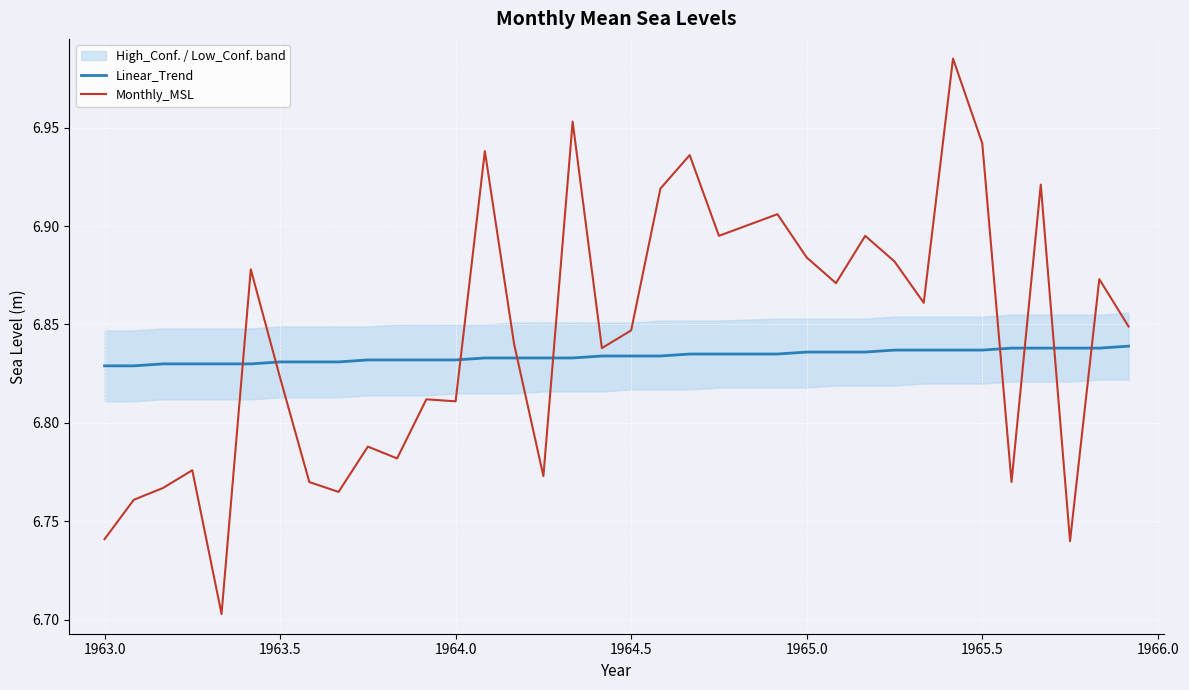

True or false: Monthly_MSL and Linear_Trend intersect in this chart.

True